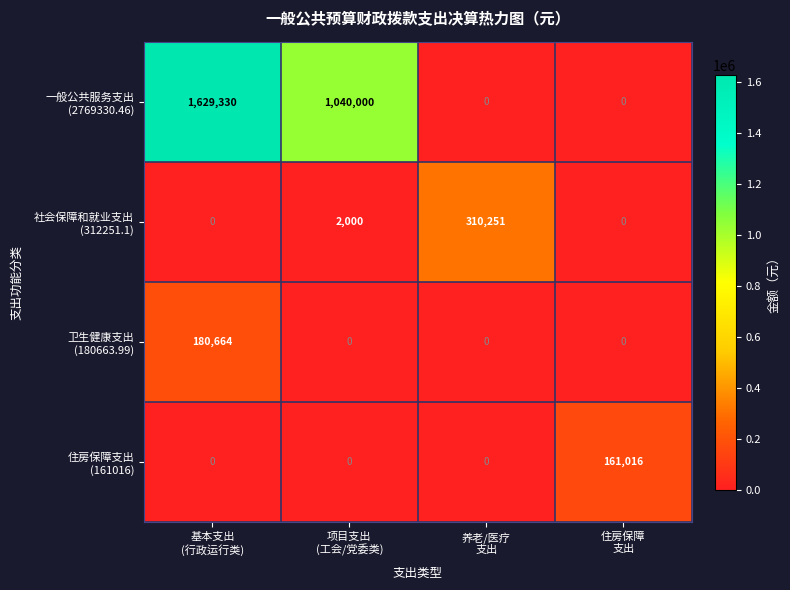

What is the greatest value displayed?

1629330